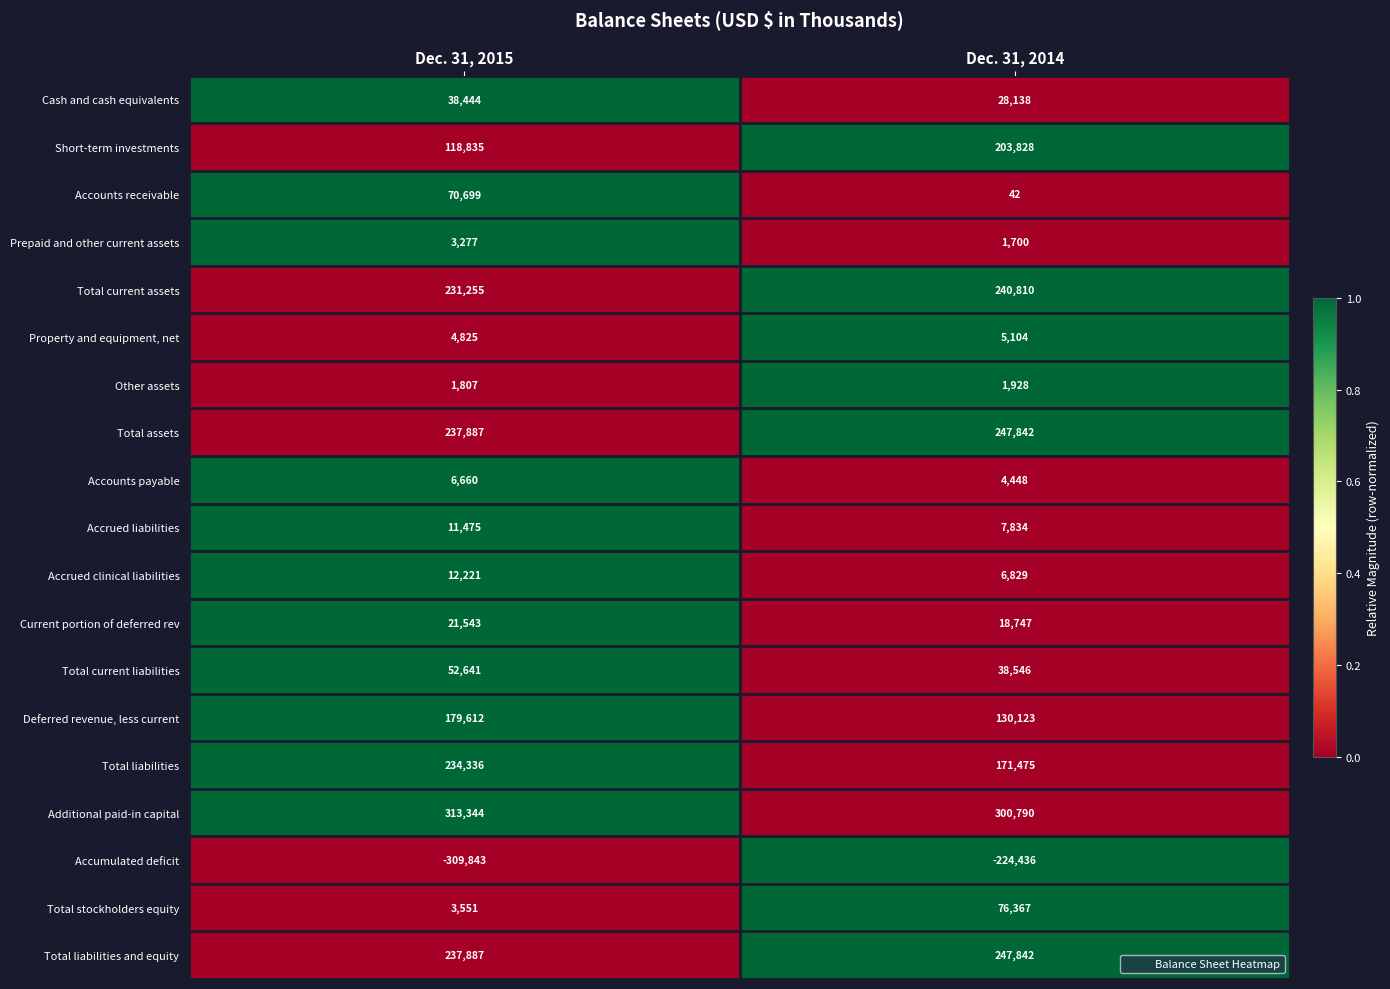

The value of Cash and cash equivalents at Dec. 31, 2014 is 39330. True or false?

False